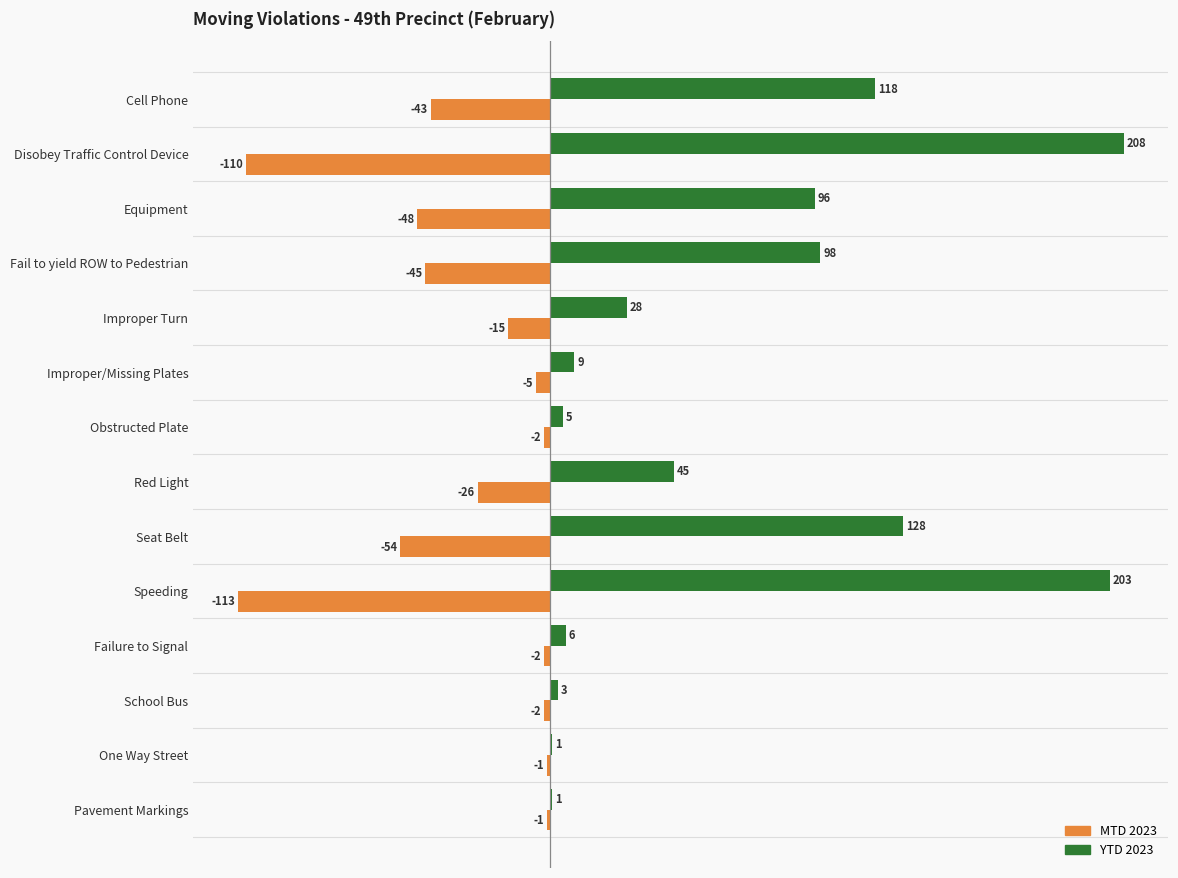

What is the sum of all YTD 2023 values?

949